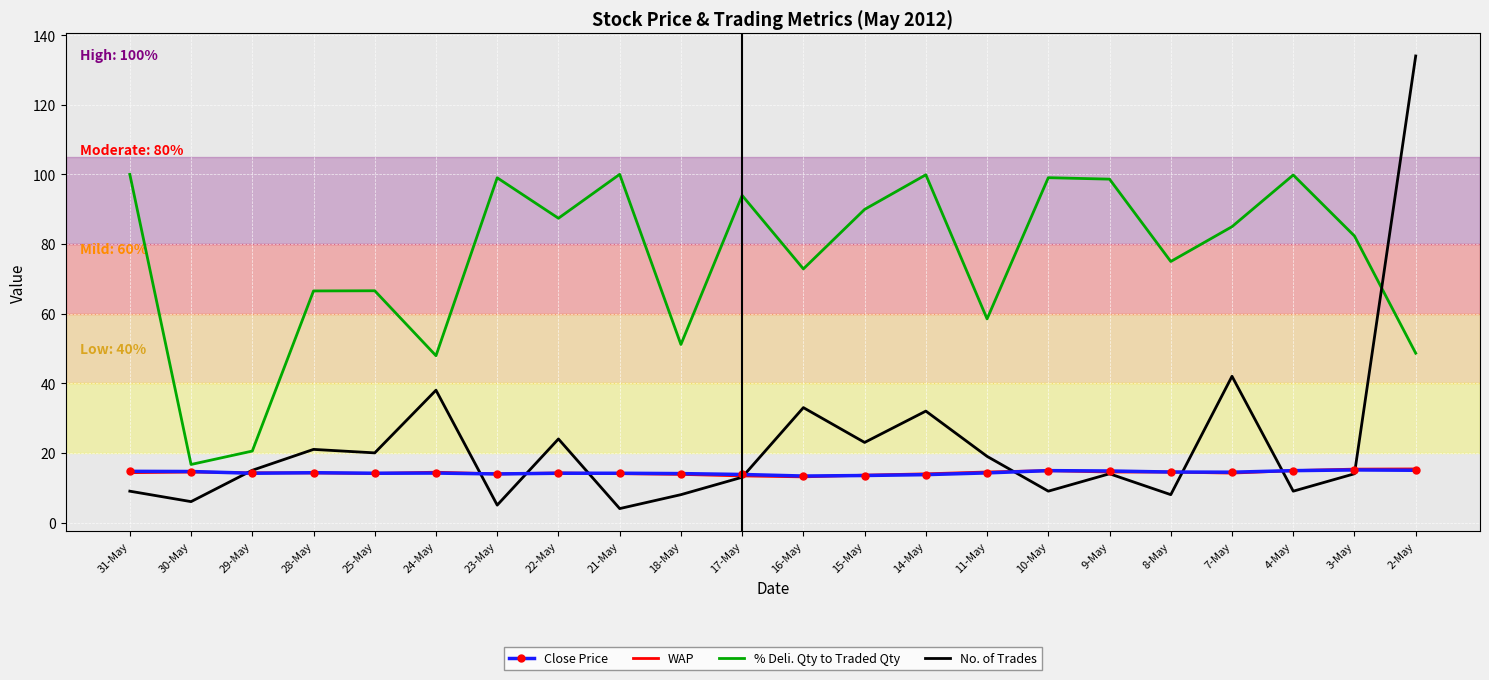

Is the value of Close Price at 24-May greater than the value of No. of Trades at 16-May?

No